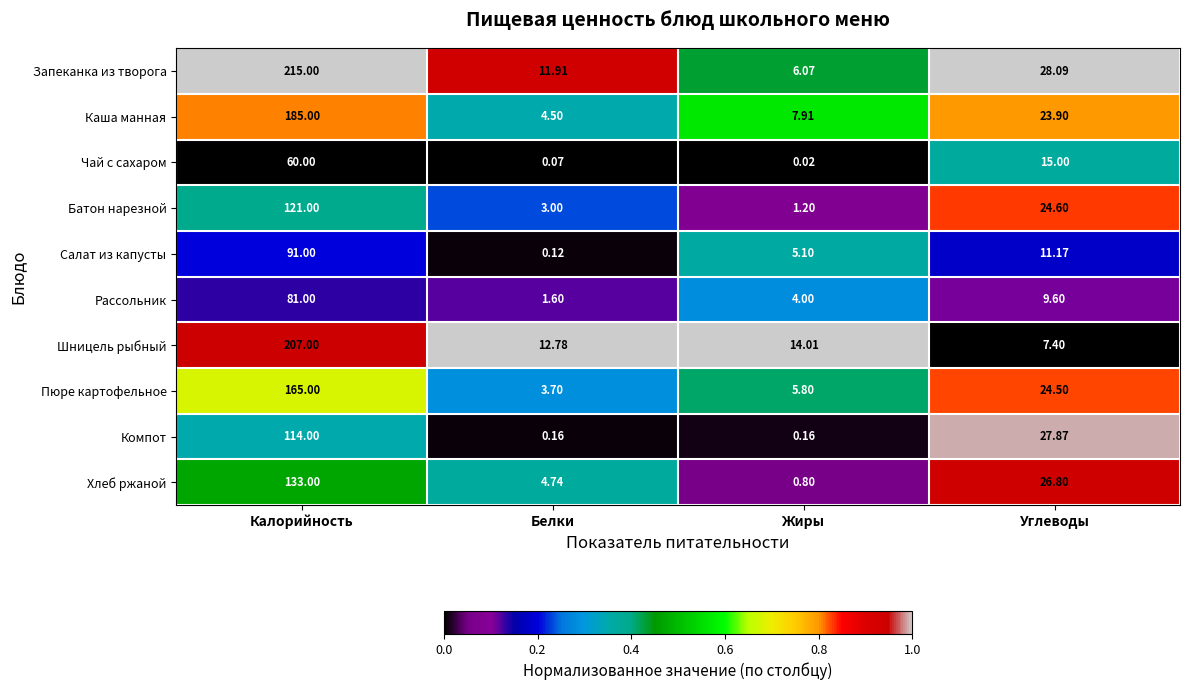

At which category does the chart reach its minimum across all series?

Жиры